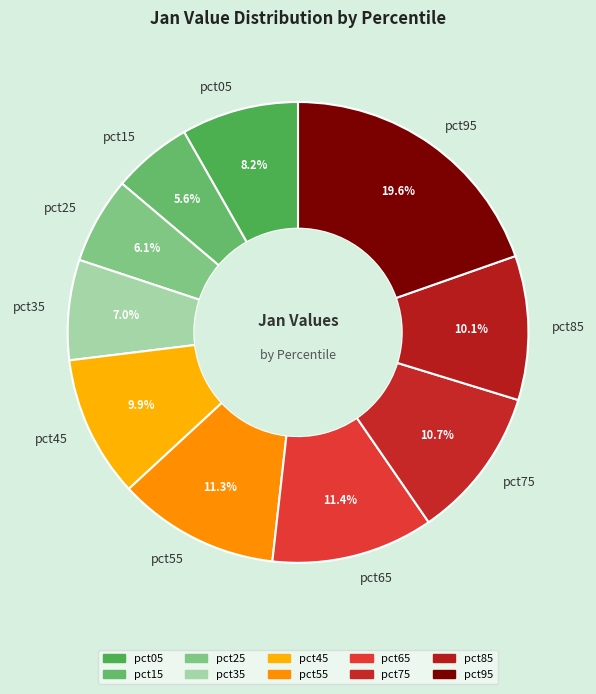

True or false: pct75 accounts for 25% of the total.

False